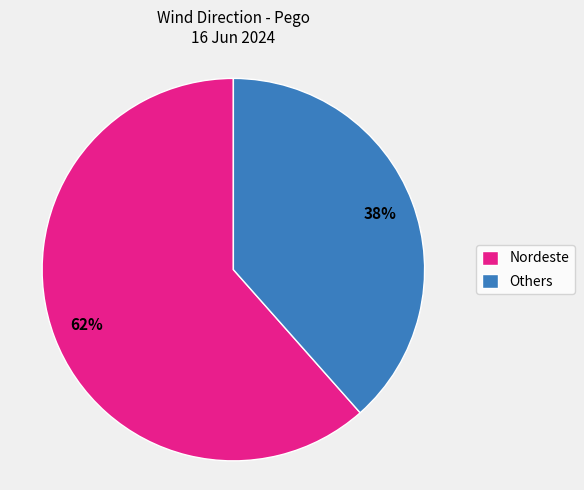

Do Nordeste and Others together represent more than half of the pie?

Yes